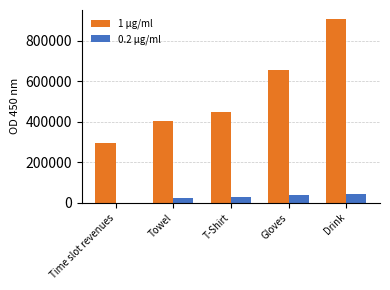

What is the sum of all 1 μg/ml values?

2709681.4